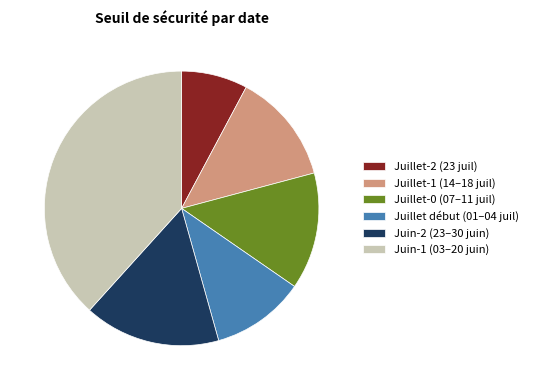

Do Juillet-2 (23 juil) and Juillet-0 (07–11 juil) together represent more than half of the pie?

No